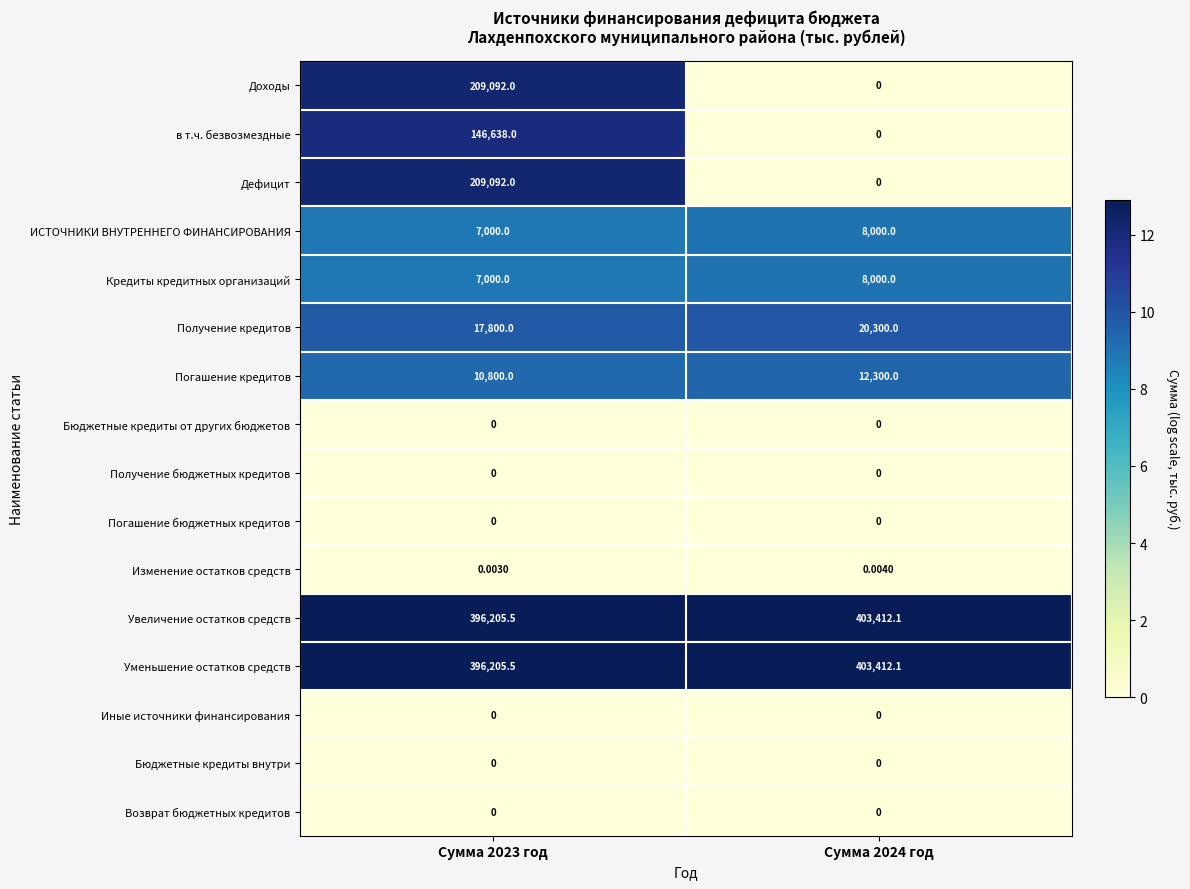

Which series has the largest total across all categories?

Уменьшение остатков средств